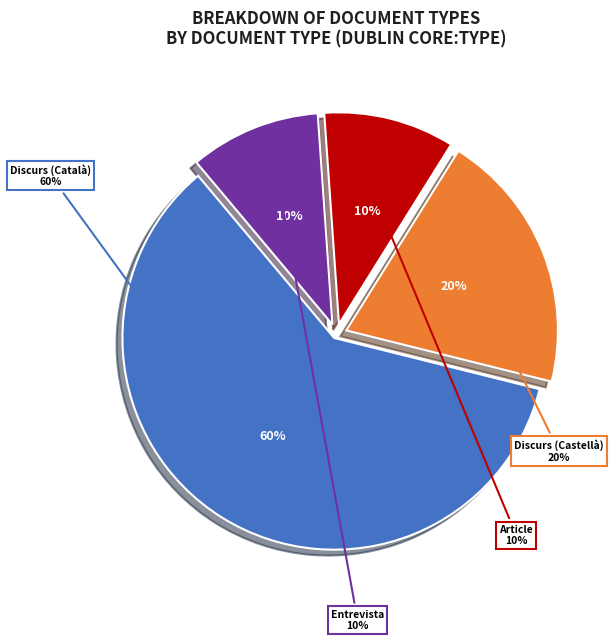

How much of the chart is everything except Article?

90.0%